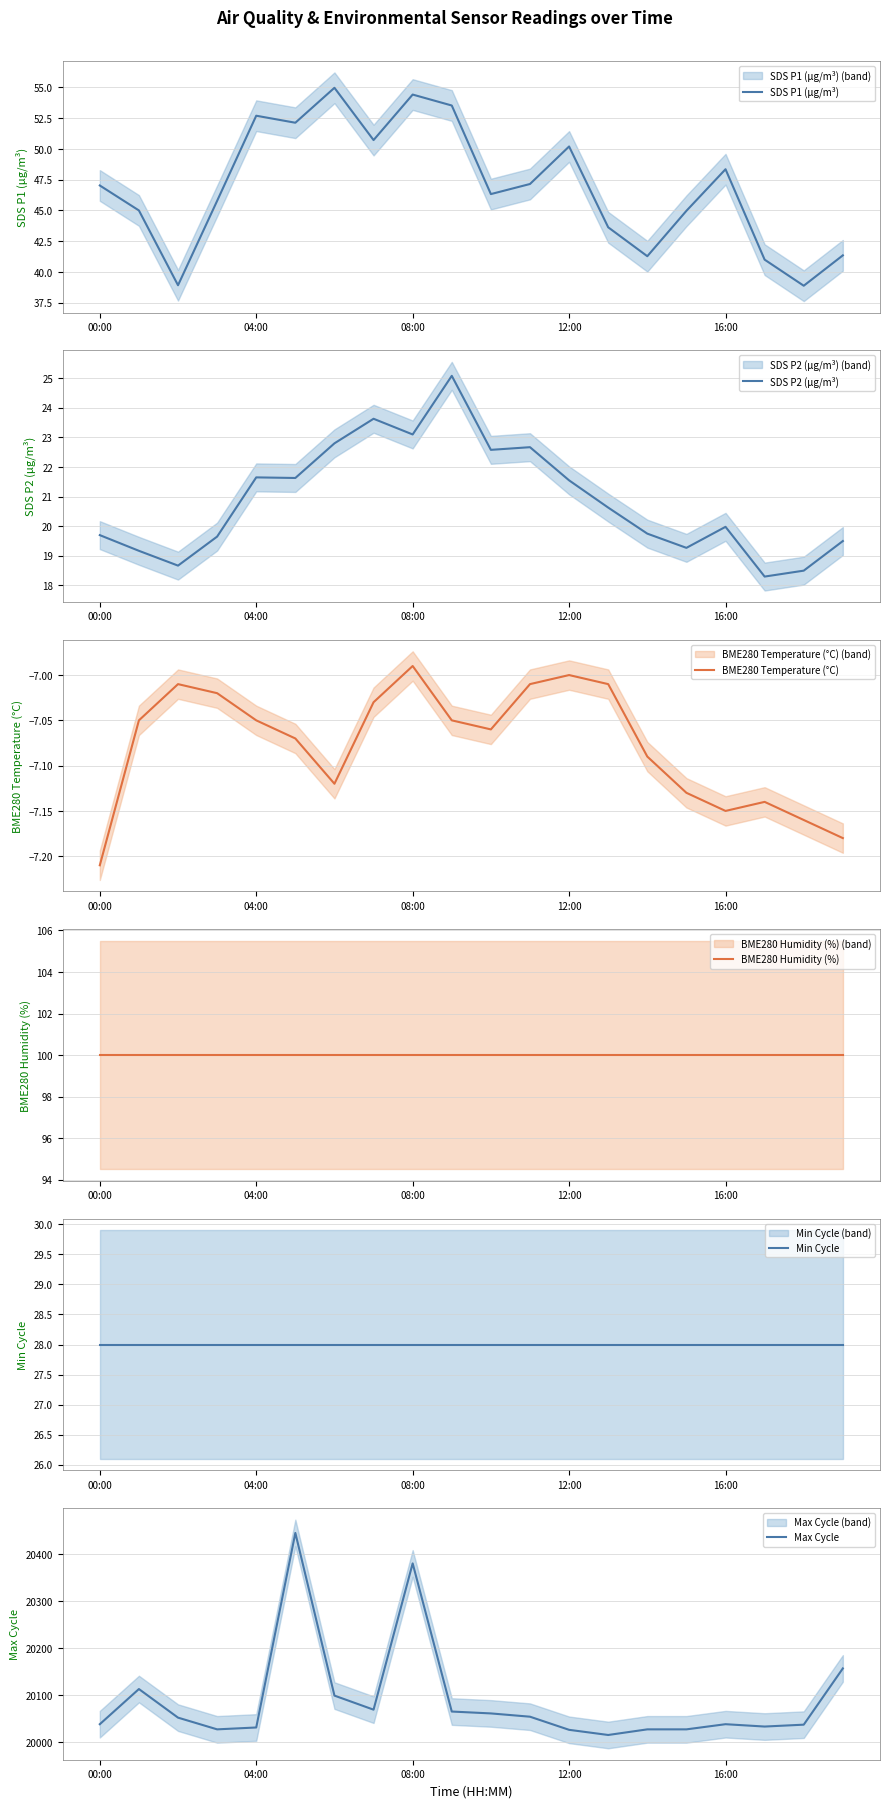

The Min Cycle series shows 38.3 at 00:00. True or false?

False